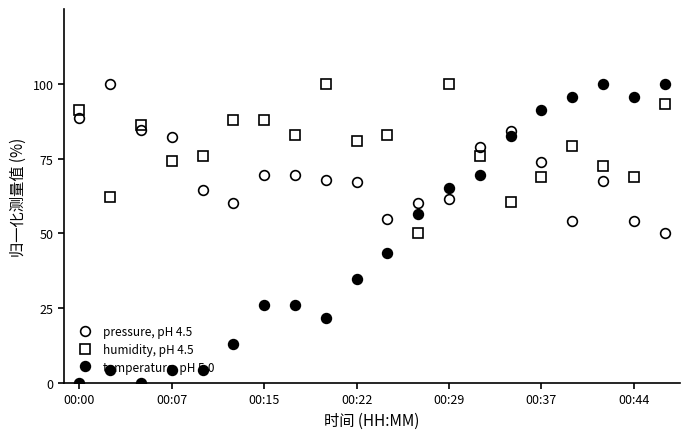

Between which two adjacent categories do humidity, pH 4.5 and temperature, pH 5.0 first intersect?

10 and 11